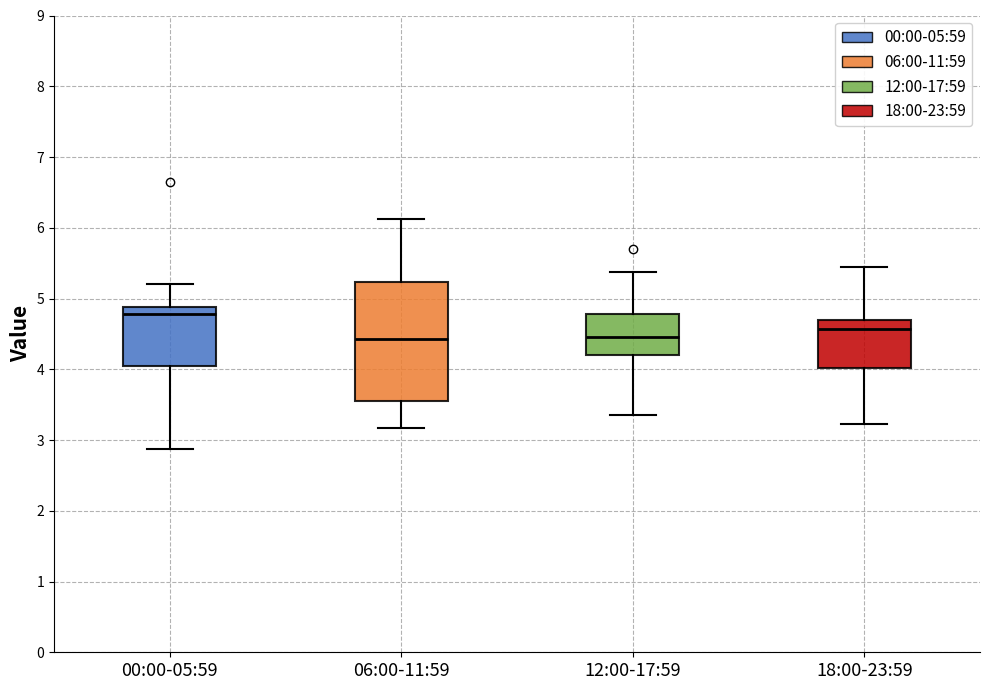

Reading left to right, read every box against the y-axis: the position of its median line, the range the box covers, and the ends of its whiskers. The values are not printed on the chart, so give them approximately, as read against the axis.

00:00-05:59: median 4.8, box 4.0 to 4.9, whiskers 2.9 to 5.2
06:00-11:59: median 4.4, box 3.5 to 5.2, whiskers 3.2 to 6.1
12:00-17:59: median 4.5, box 4.2 to 4.8, whiskers 3.4 to 5.4
18:00-23:59: median 4.6, box 4.0 to 4.7, whiskers 3.2 to 5.5